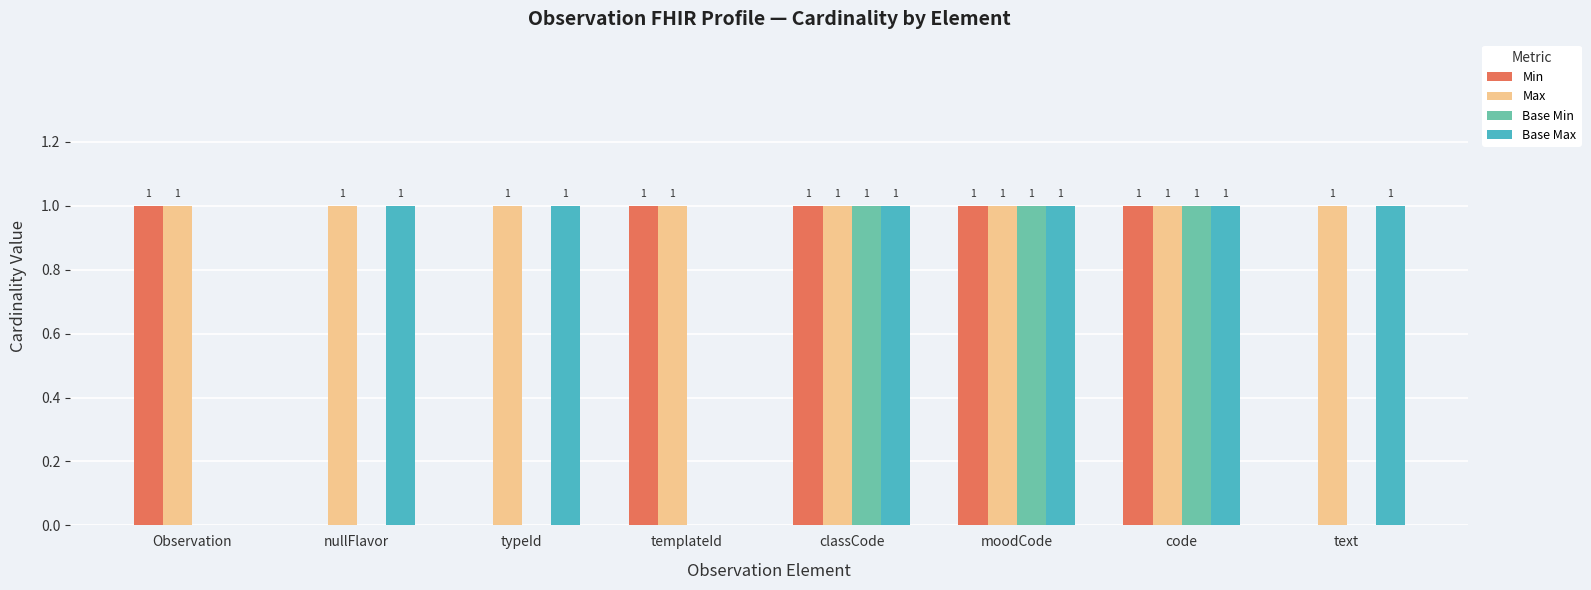

Which series has the largest total across all categories?

Max